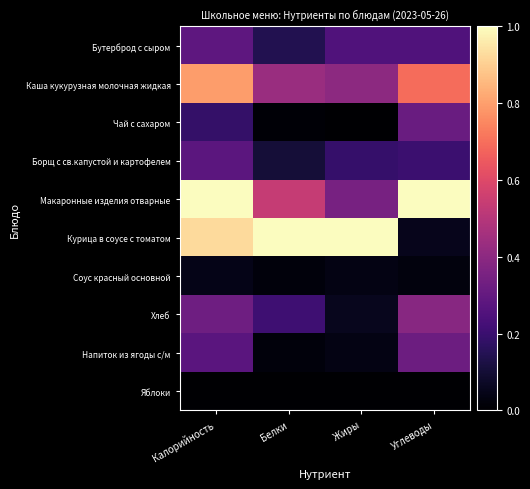

At which category is the sum across all series the highest?

Калорийность